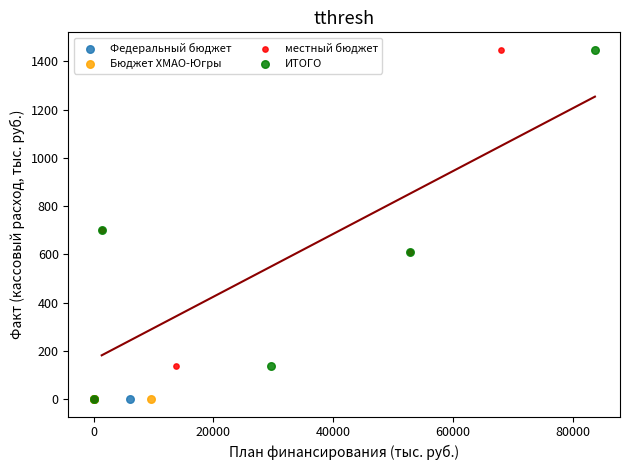

What are all the series names shown in the legend?

Федеральный бюджет, Бюджет ХМАО-Югры, местный бюджет, ИТОГО